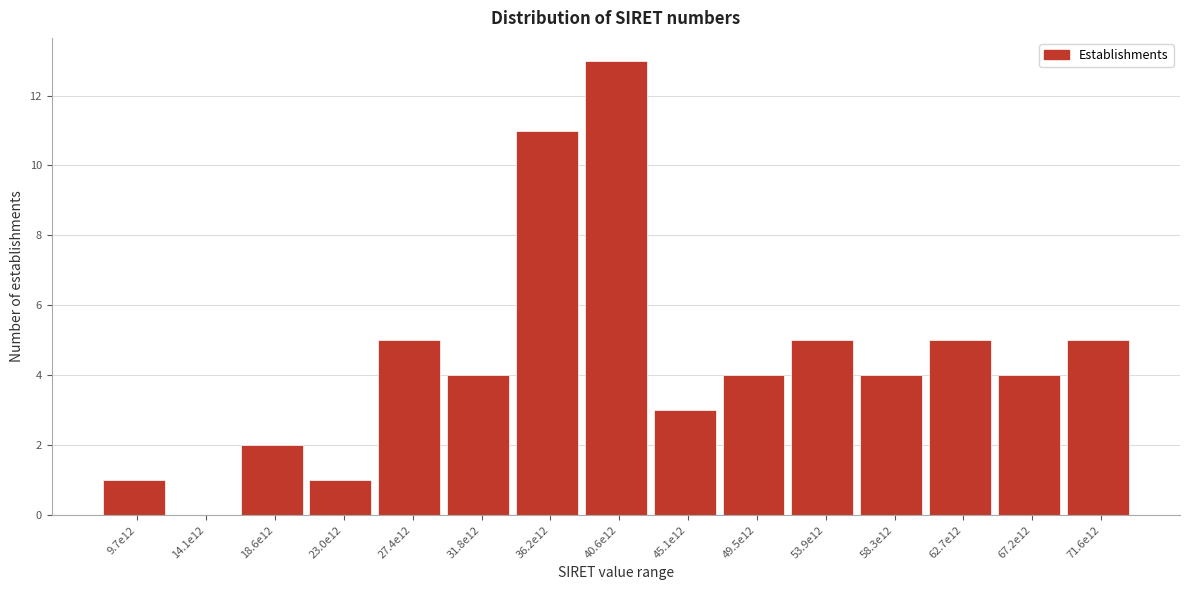

Reading right to left, extract all data points from this chart.

71.6e12=5	67.2e12=4	62.7e12=5	58.3e12=4	53.9e12=5	49.5e12=4	45.1e12=3	40.6e12=13	36.2e12=11	31.8e12=4	27.4e12=5	23.0e12=1	18.6e12=2	14.1e12=0	9.7e12=1